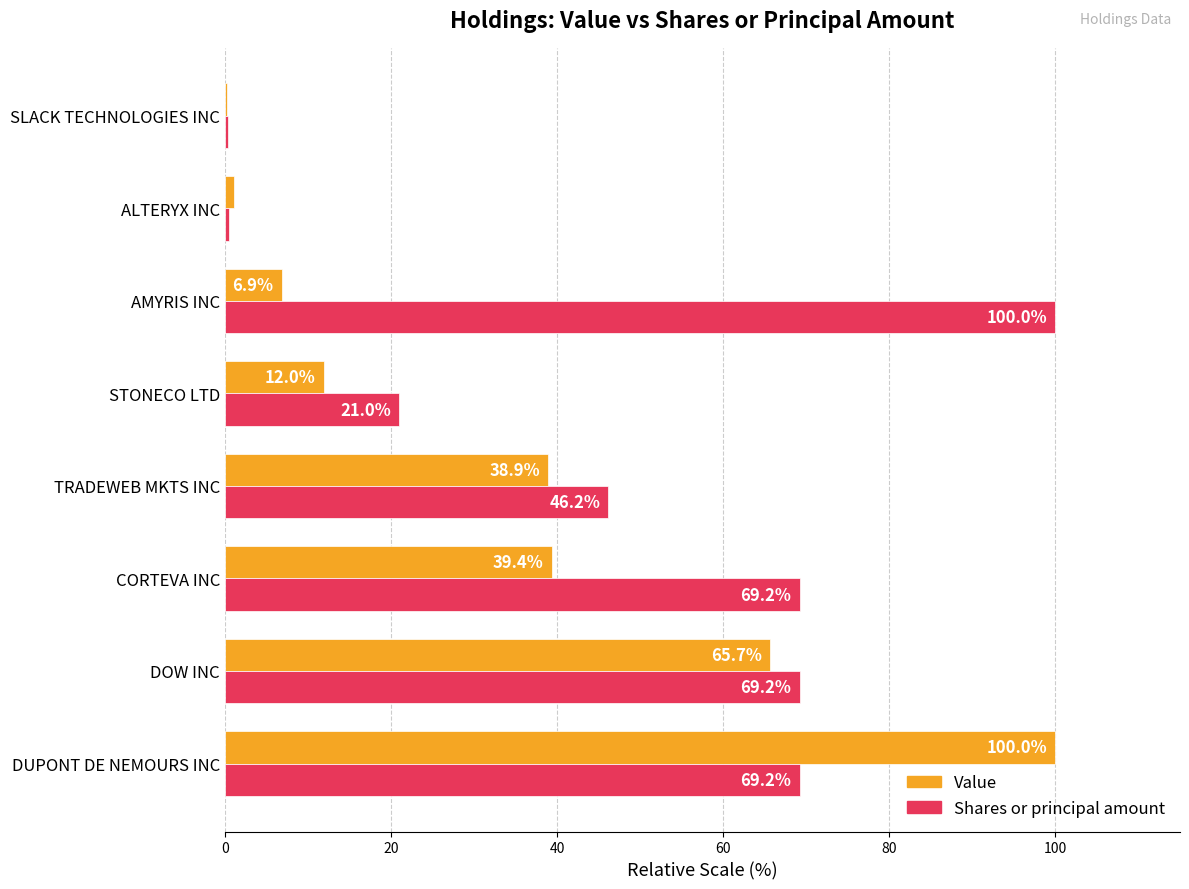

At which label does Shares or principal amount reach its peak?

AMYRIS INC